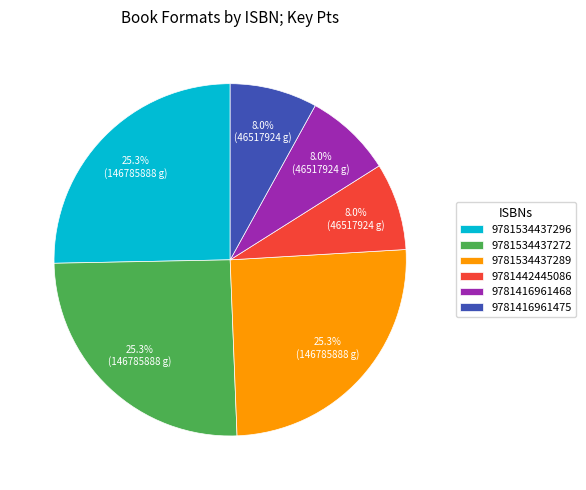

What is the ratio of the value at 9781416961475 to the value at 9781534437272?

0.3